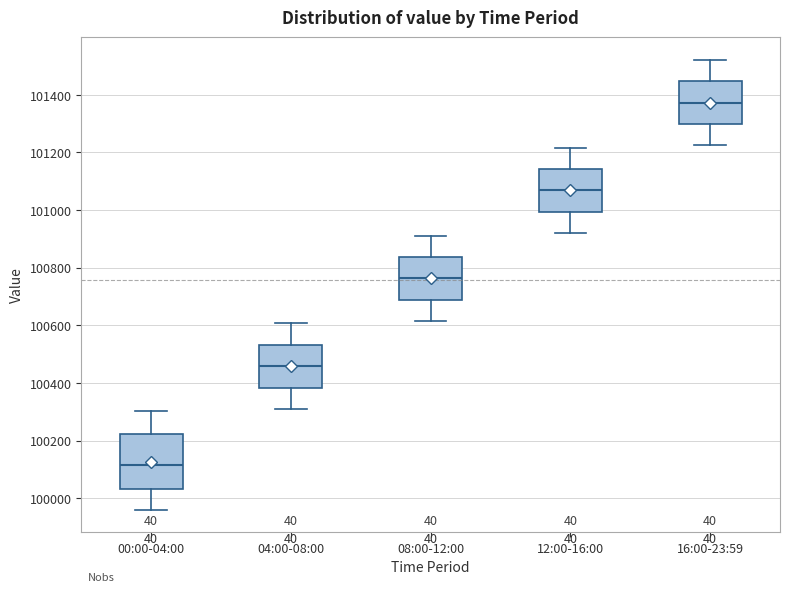

Reading left to right, read every box against the y-axis: the position of its median line, the range the box covers, and the ends of its whiskers. The values are not printed on the chart, so give them approximately, as read against the axis.

00:00-04:00: median 100120, box 100040 to 100220, whiskers 99960 to 100300
04:00-08:00: median 100460, box 100380 to 100540, whiskers 100320 to 100600
08:00-12:00: median 100760, box 100680 to 100840, whiskers 100620 to 100920
12:00-16:00: median 101060, box 101000 to 101140, whiskers 100920 to 101220
16:00-23:59: median 101380, box 101300 to 101440, whiskers 101220 to 101520